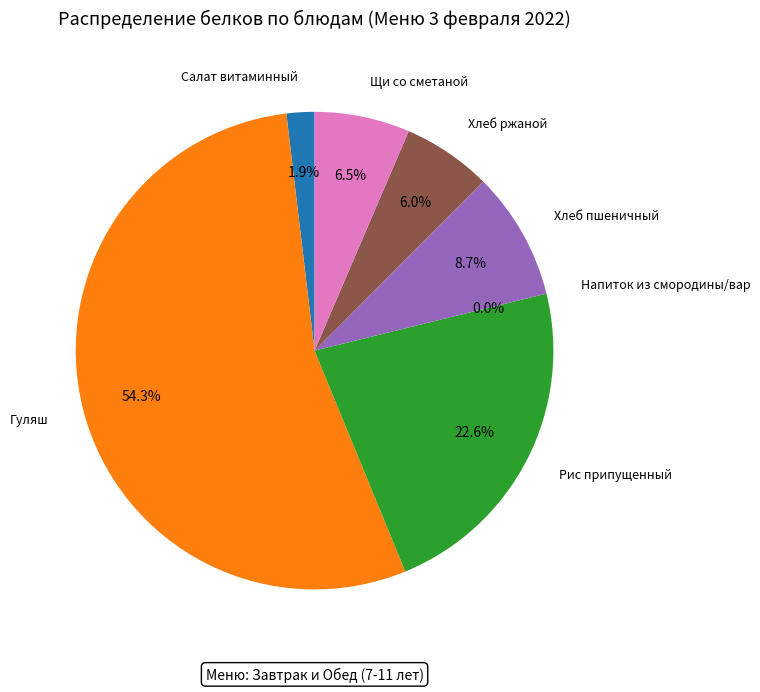

Rank the categories by value from lowest to highest.

Напиток из смородины/вар, Салат витаминный, Хлеб ржаной, Щи со сметаной, Хлеб пшеничный, Рис припущенный, Гуляш